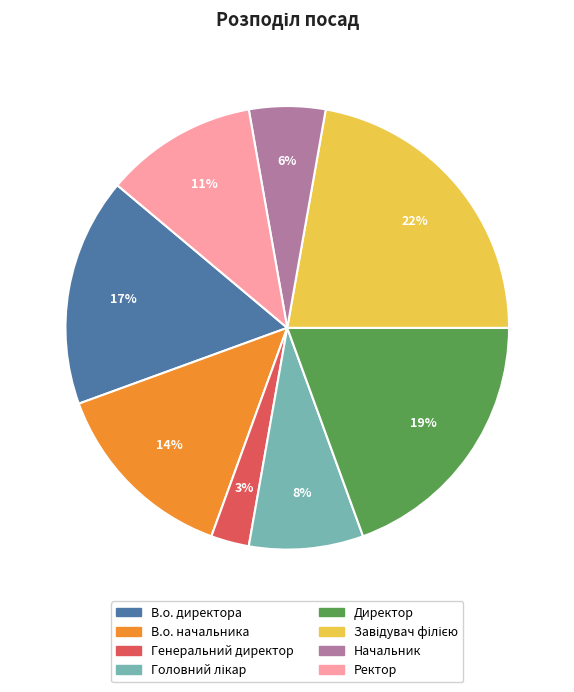

Which slice is the smallest?

Генеральний директор